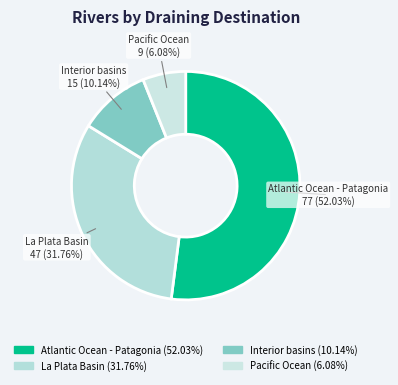

To the nearest percent, what portion does La Plata Basin represent?

32%